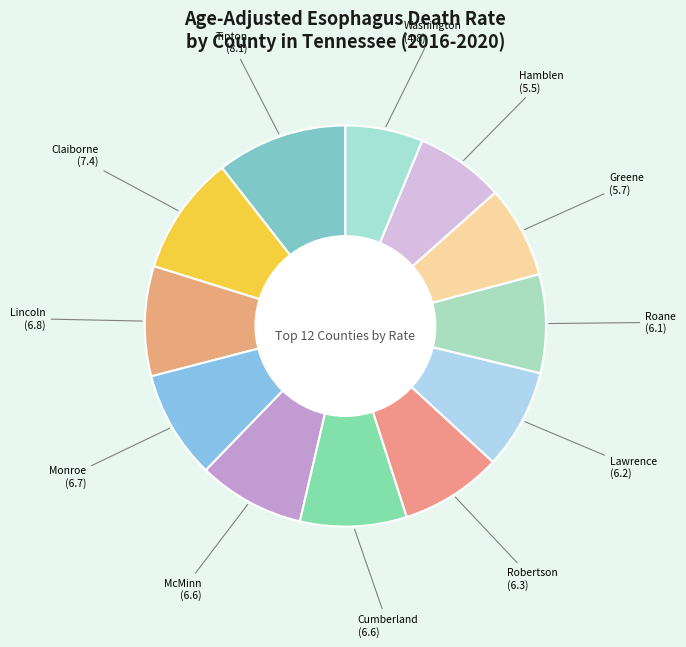

How many segments does this pie chart have?

12